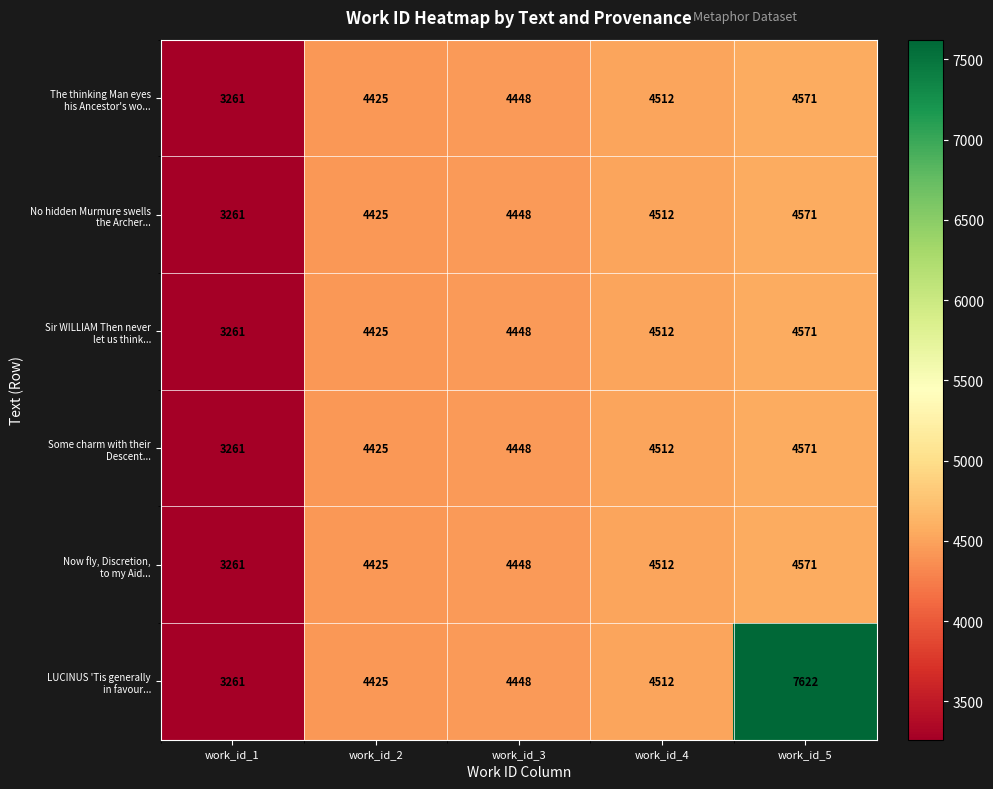

At how many categories does at least one series exceed 5731?

1